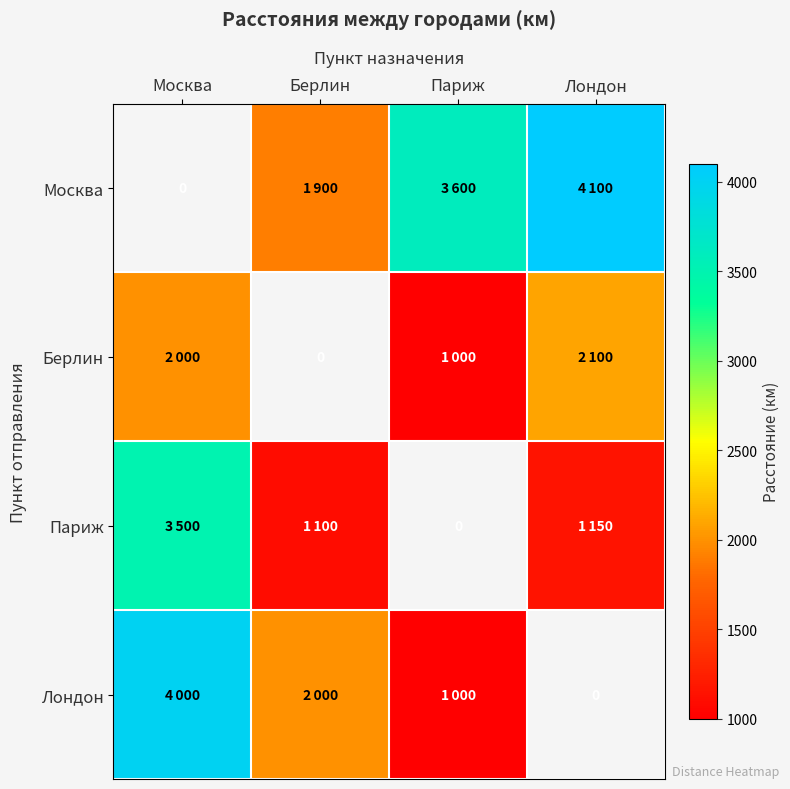

At which label does Москва first exceed 3600?

Лондон